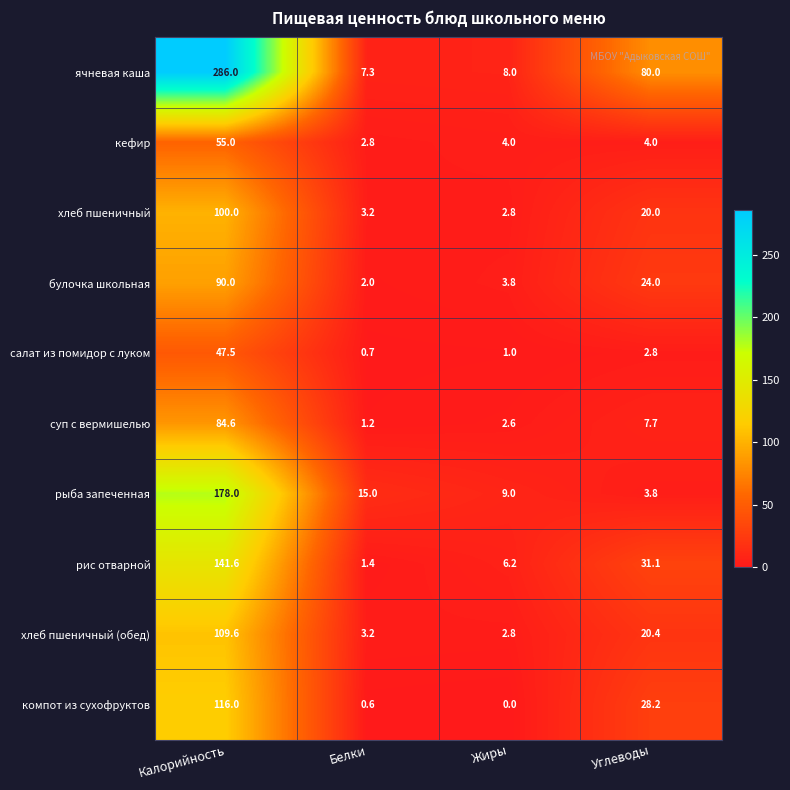

The value of кефир at Белки is 2.8. True or false?

True